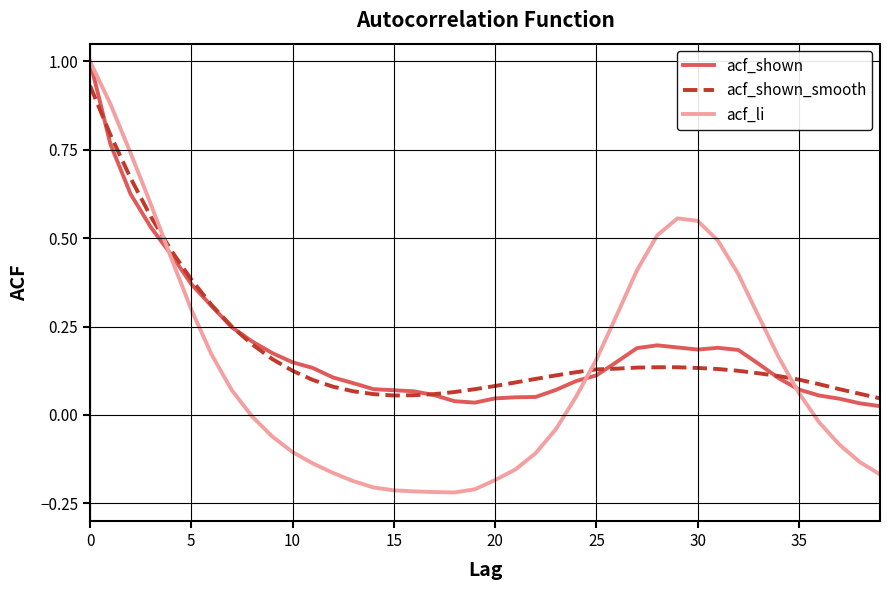

Which series has the largest range (max minus min)?

acf_li